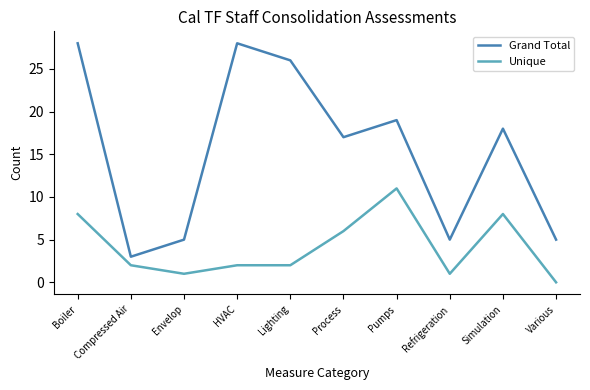

True or false: Grand Total and Unique intersect in this chart.

False